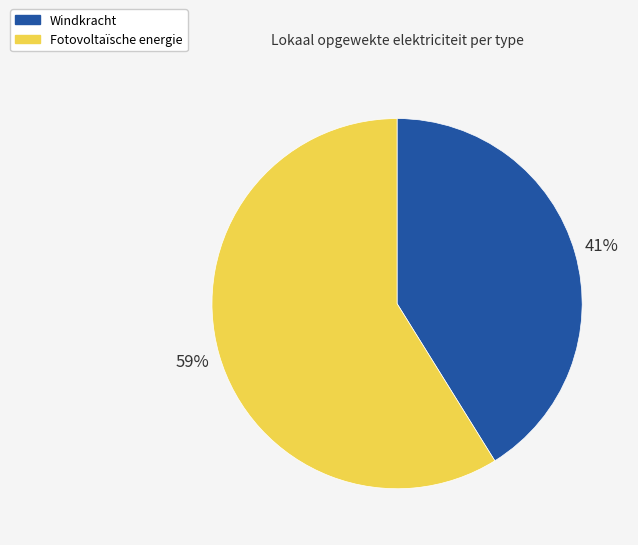

Combined, do Windkracht and Fotovoltaïsche energie account for over 50%?

Yes